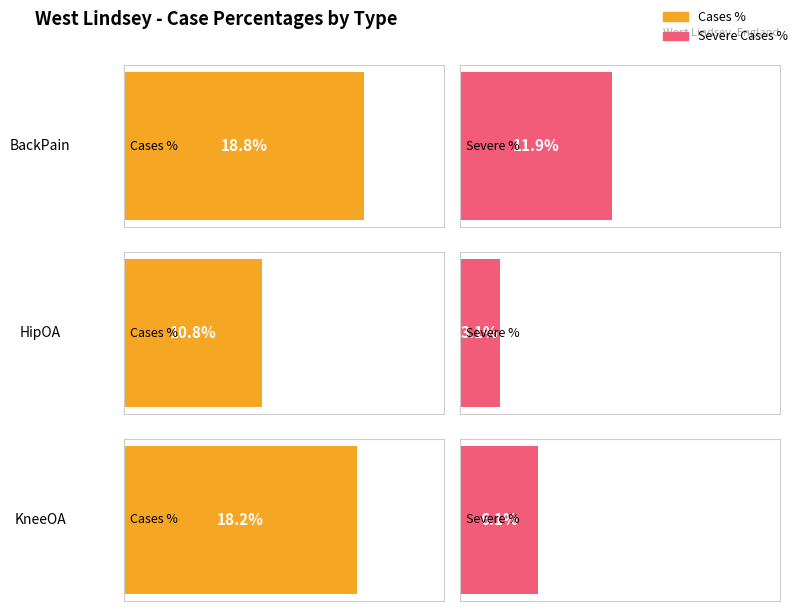

Are the bars horizontal?

Yes